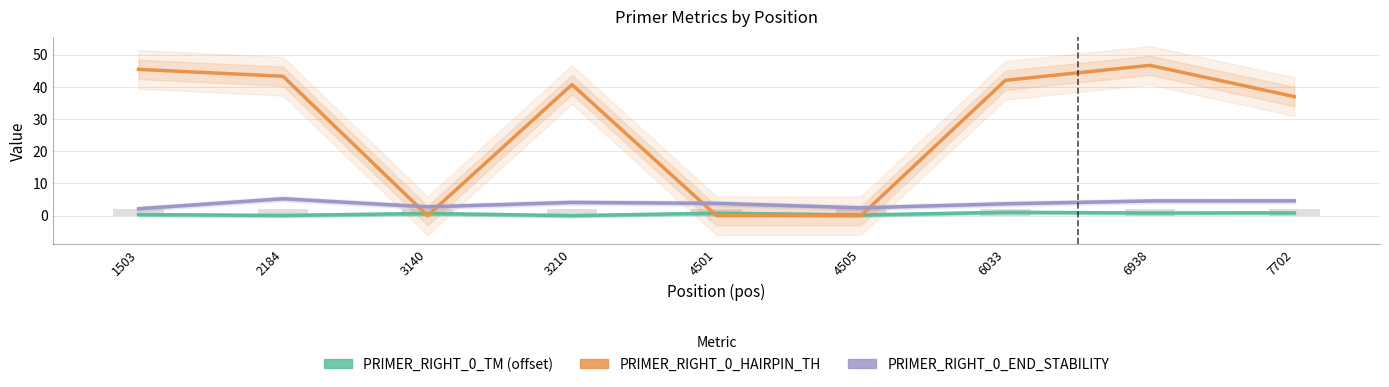

Which series has the largest total across all categories?

PRIMER_RIGHT_0_HAIRPIN_TH